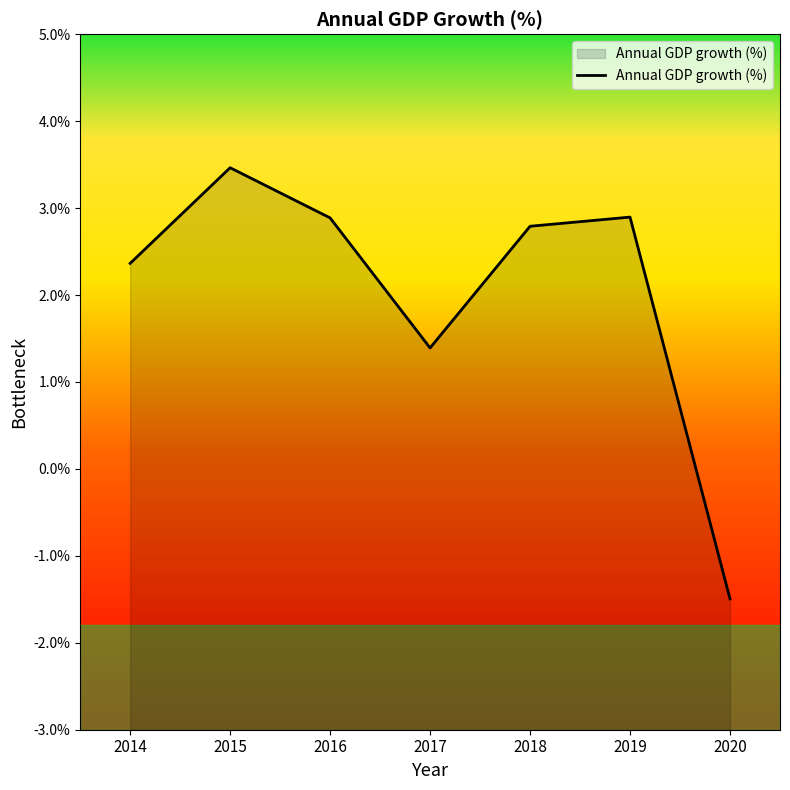

Where is the data nearest to the value 0?

2017